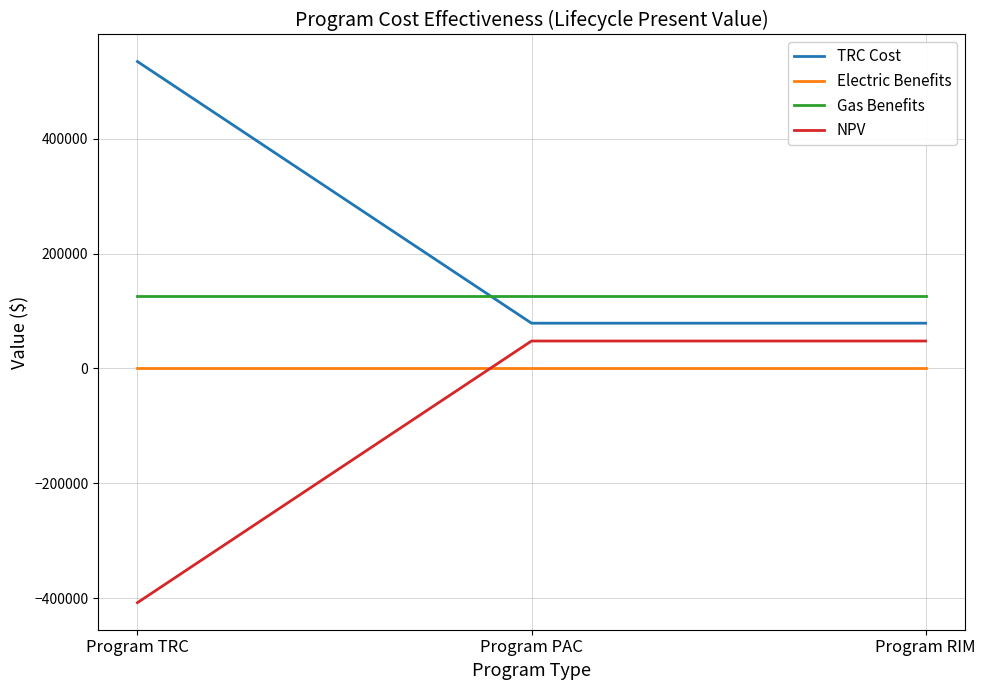

What is the total value across all series at Program TRC?

252414.5